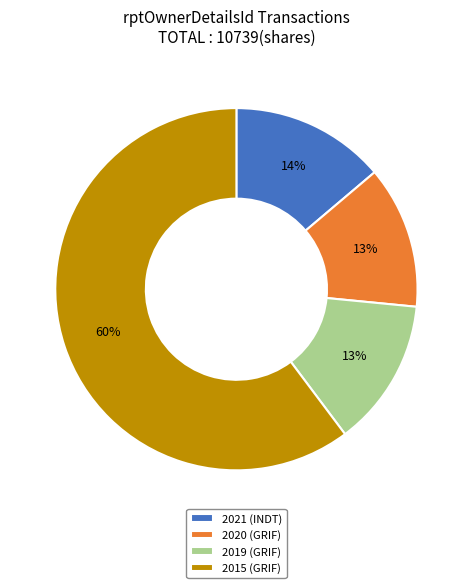

How many slices are in this pie chart?

4